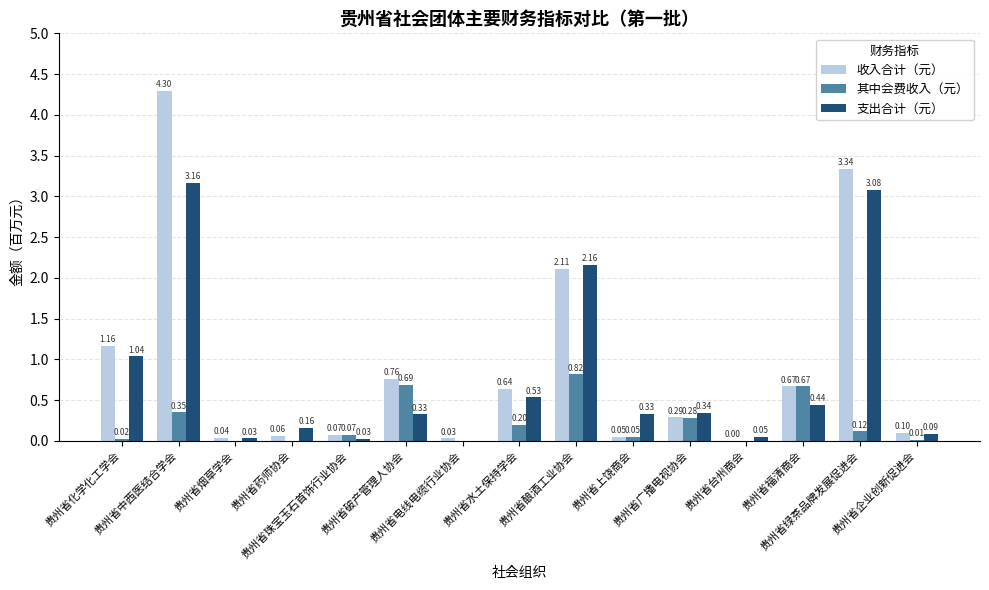

What is the sum of all 收入合计（元） values?

13.6